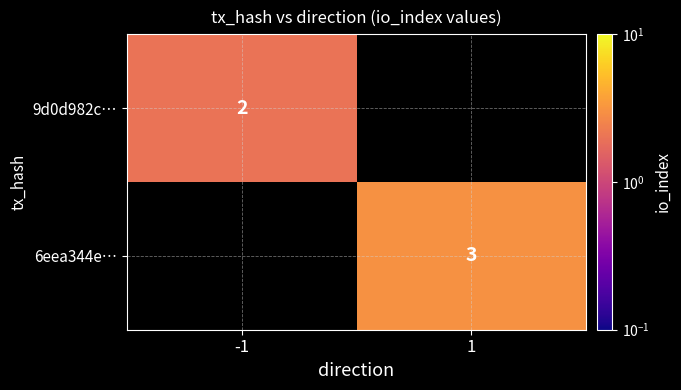

True or false: 6eea344e… has a value of 3 at 1.

True